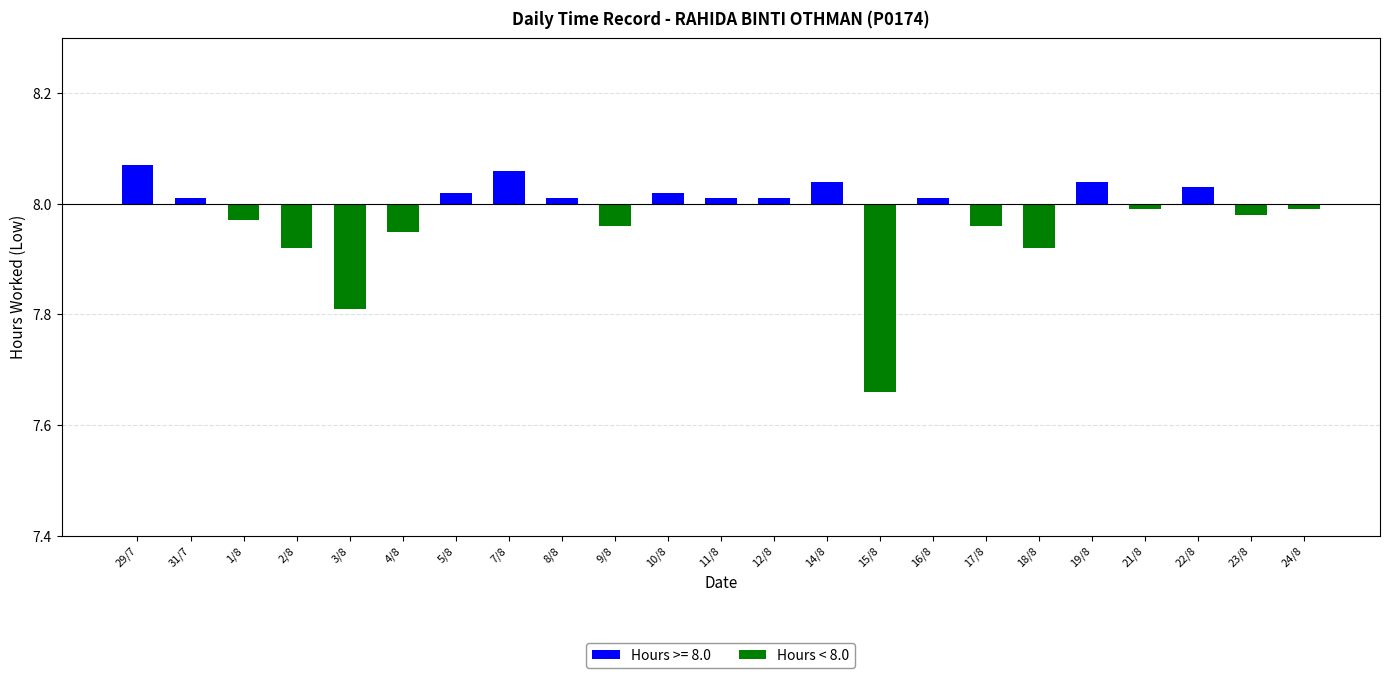

List the labels in order of value, largest first.

29/7, 7/8, 14/8, 19/8, 22/8, 5/8, 10/8, 31/7, 8/8, 11/8, 12/8, 16/8, 21/8, 24/8, 23/8, 1/8, 9/8, 17/8, 4/8, 2/8, 18/8, 3/8, 15/8